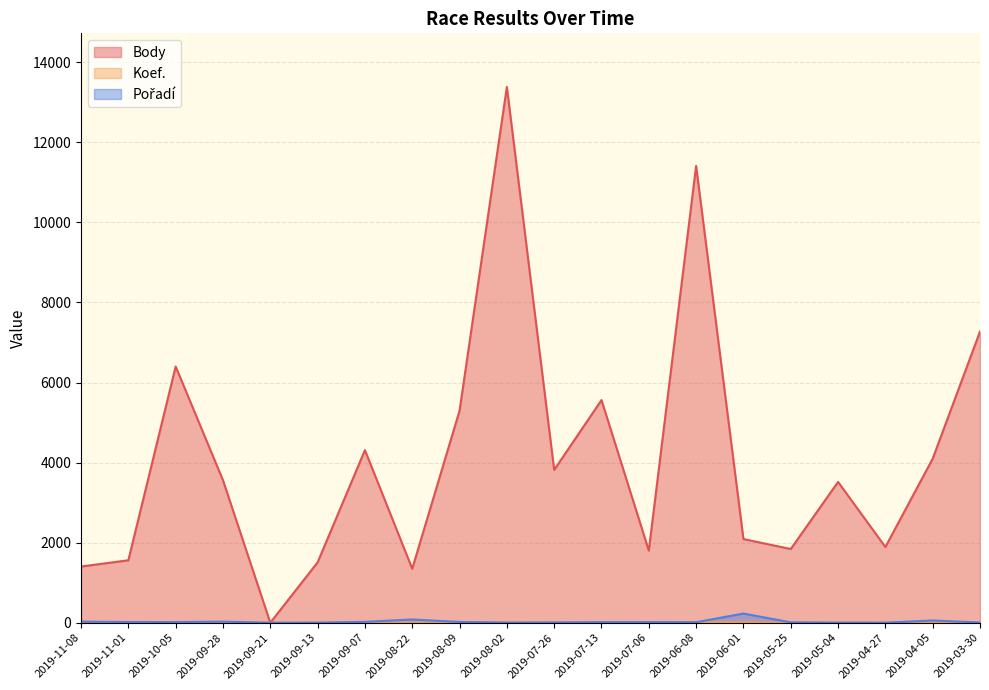

Which category has the highest value in the Koef. series?

2019-03-30